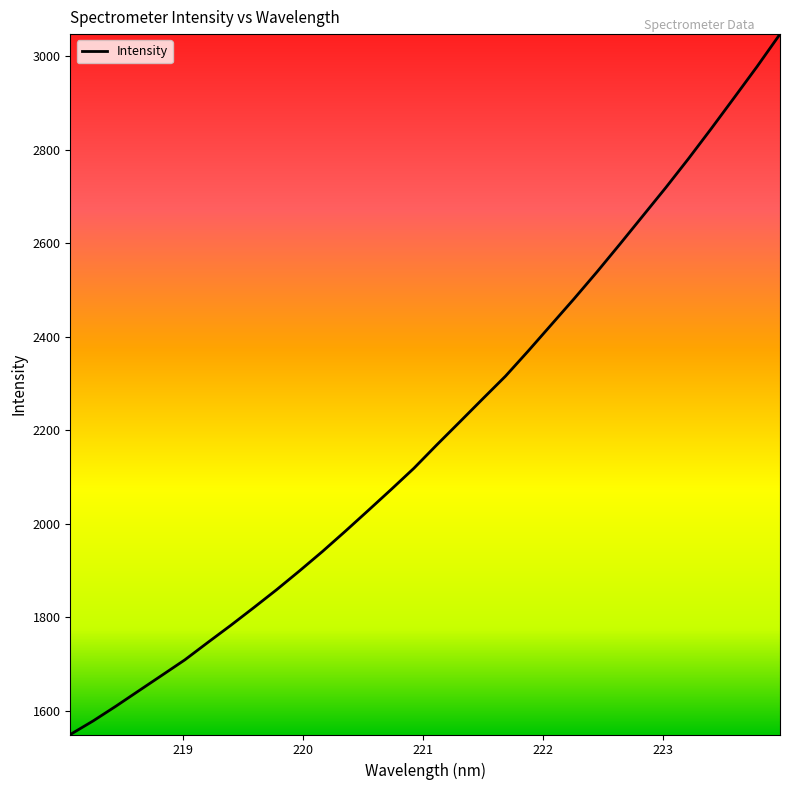

What is the maximum value shown in the chart?

3047.3